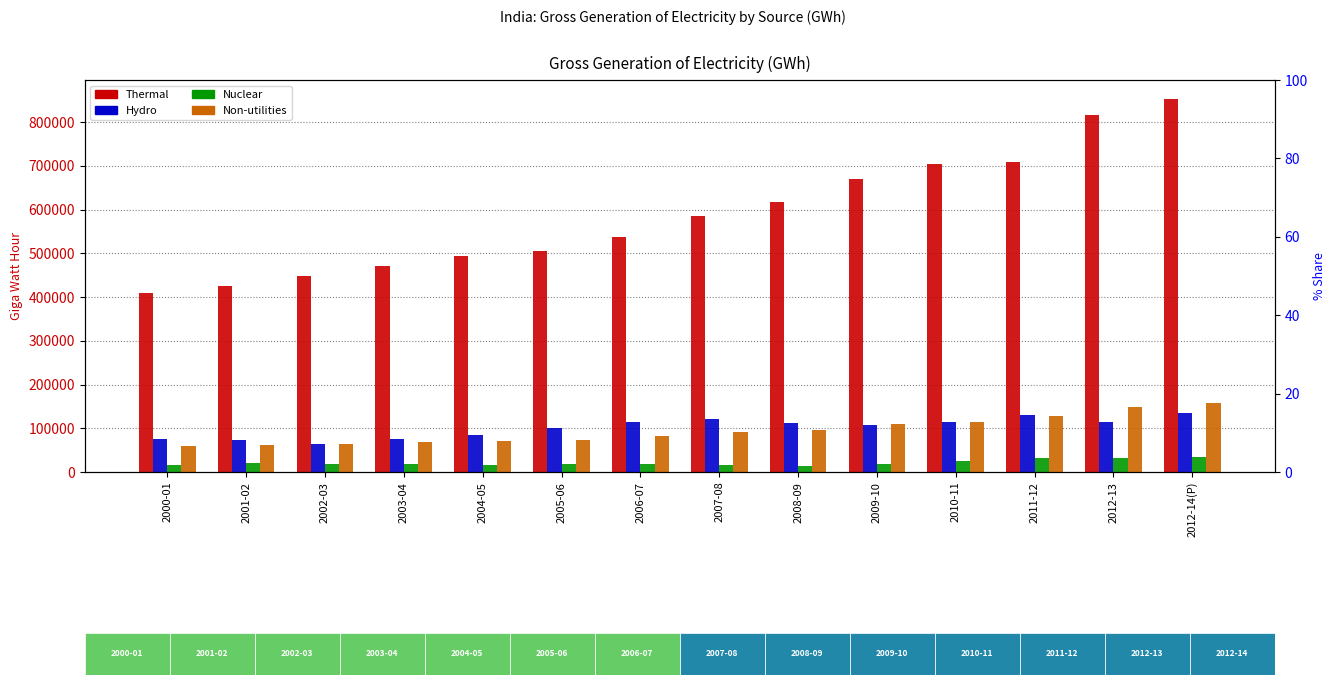

Reading left to right, extract all data points from this chart.

Thermal: 409940	424385	449289	472080	492835	505001	538350	585282	617832	670965	704323	708427	817225	853683
Hydro: 74362	73579	64014	75242	84610	101494	113502	120387	113081	106680	114257	130511	113720	134731
Nuclear: 16902	19475	19390	17780	17011	17324	18802	16957	14713	18636	26266	32287	32866	34200
Non-utilities: 59638	61681	63850	68173	71417	73640	81800	90477	95905	109693	114224	128172	148000	156642